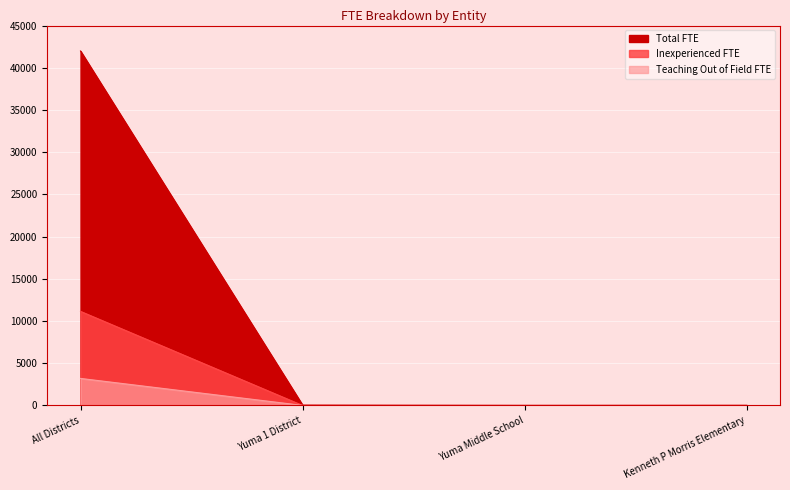

List the series in order of their peak value, lowest first.

Teaching Out of Field FTE, Inexperienced FTE, Total FTE